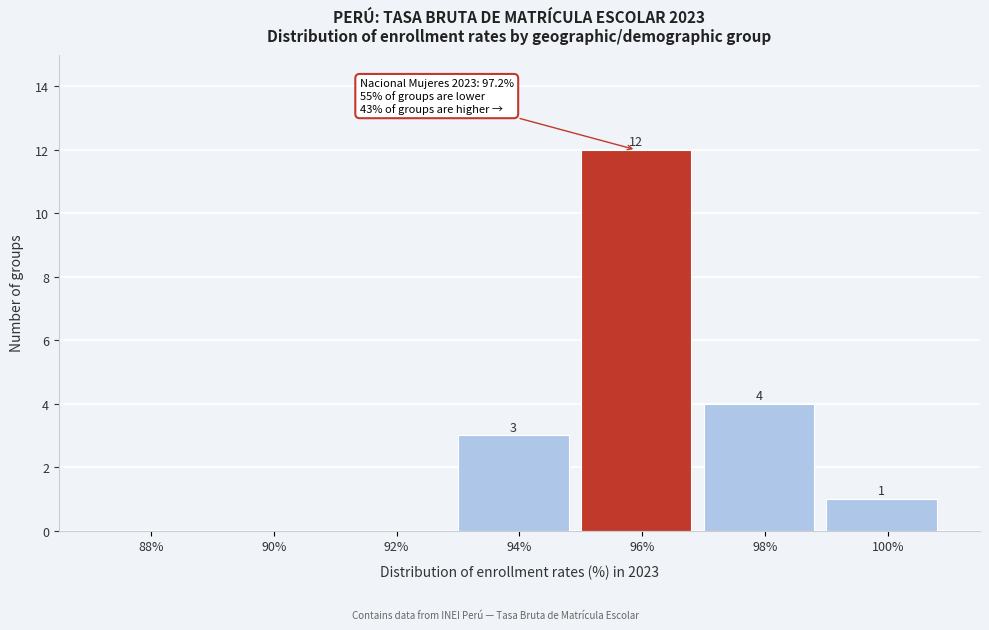

Reading left to right, extract all data points from this chart.

88%=0	90%=0	92%=0	94%=3	96%=12	98%=4	100%=1